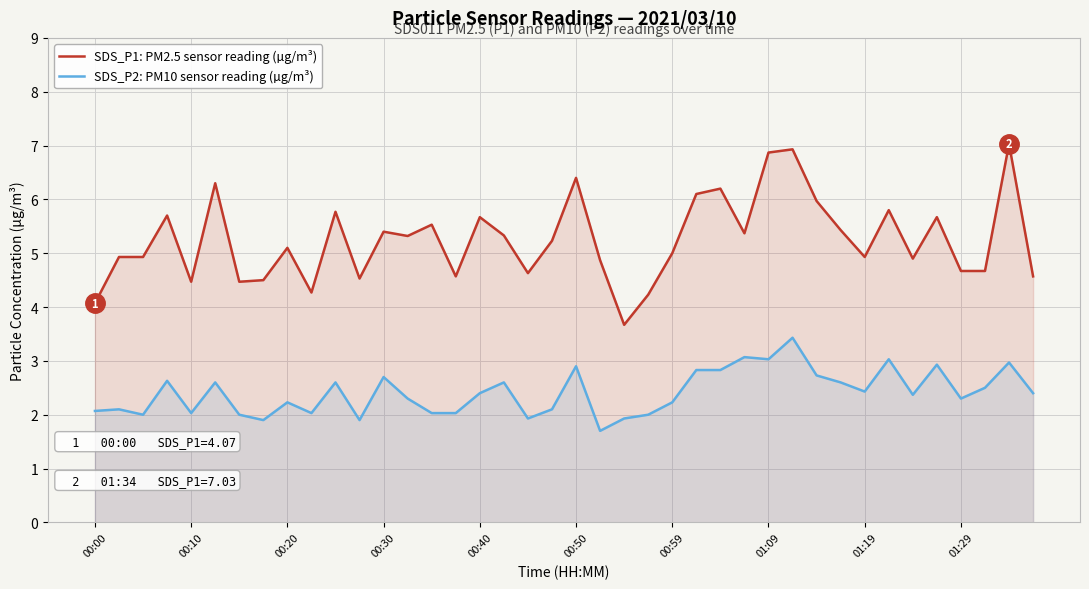

What position from the left is 23?

24